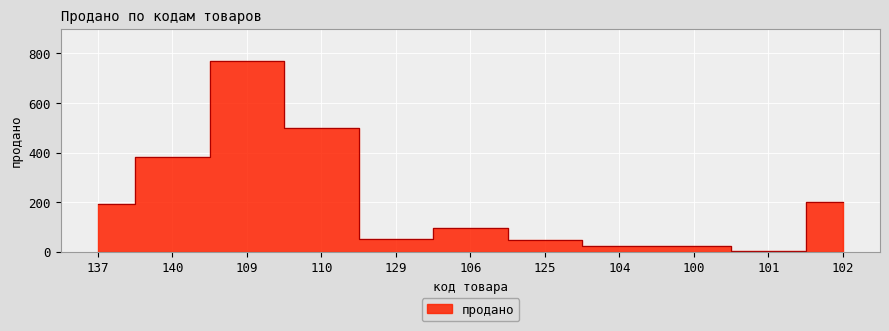

What is the sum of all values?

2289